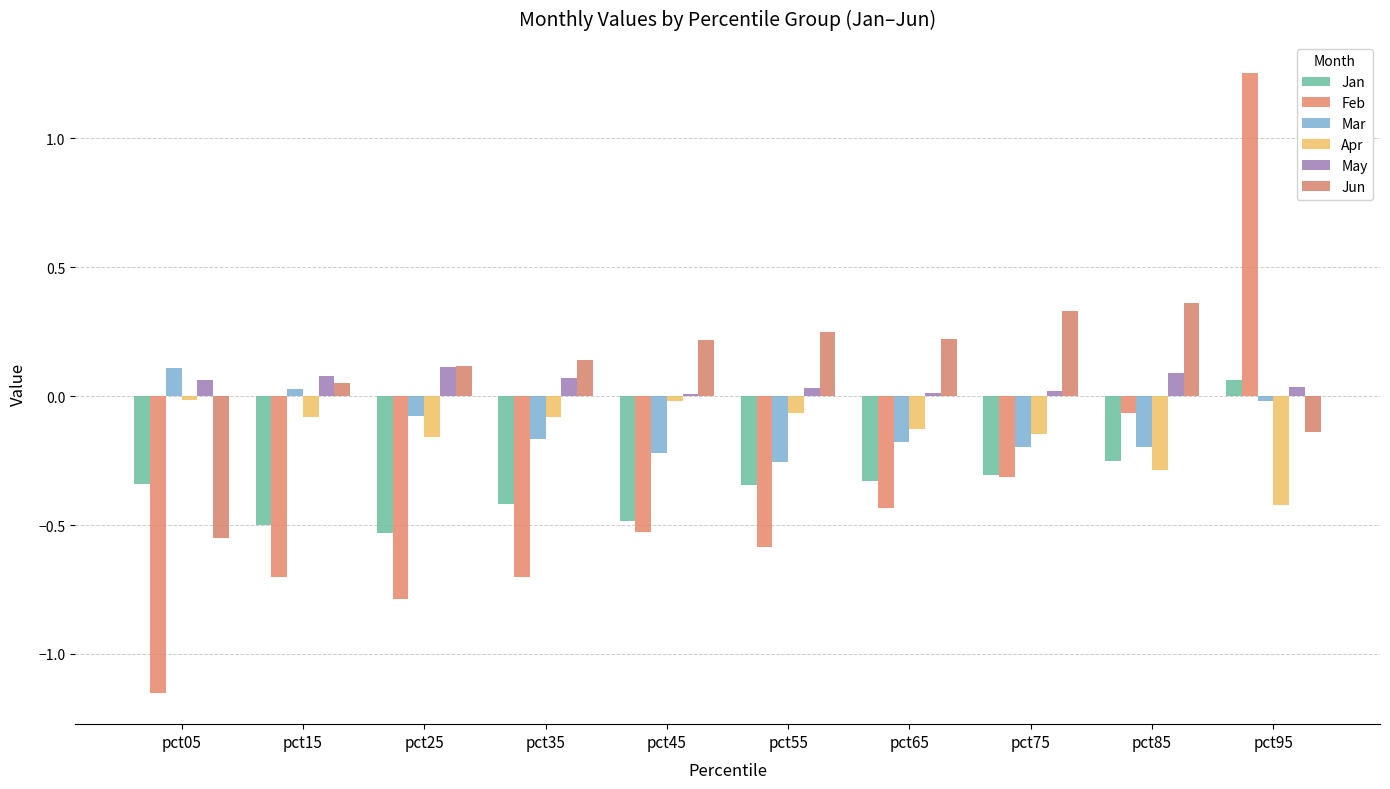

The Apr series shows -0.3 at pct25. True or false?

False